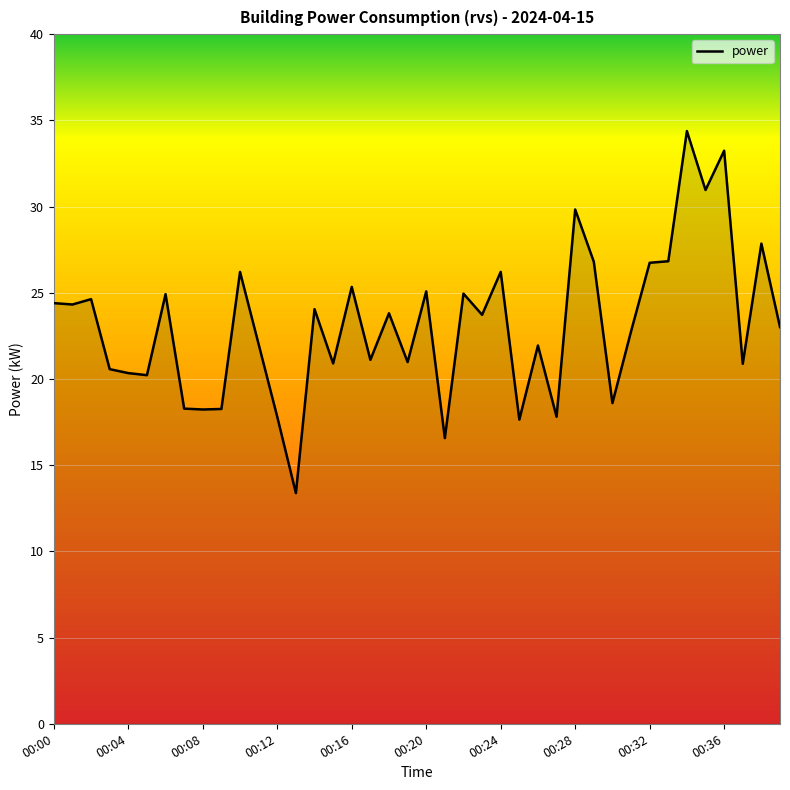

What is the smallest value displayed?

13.4